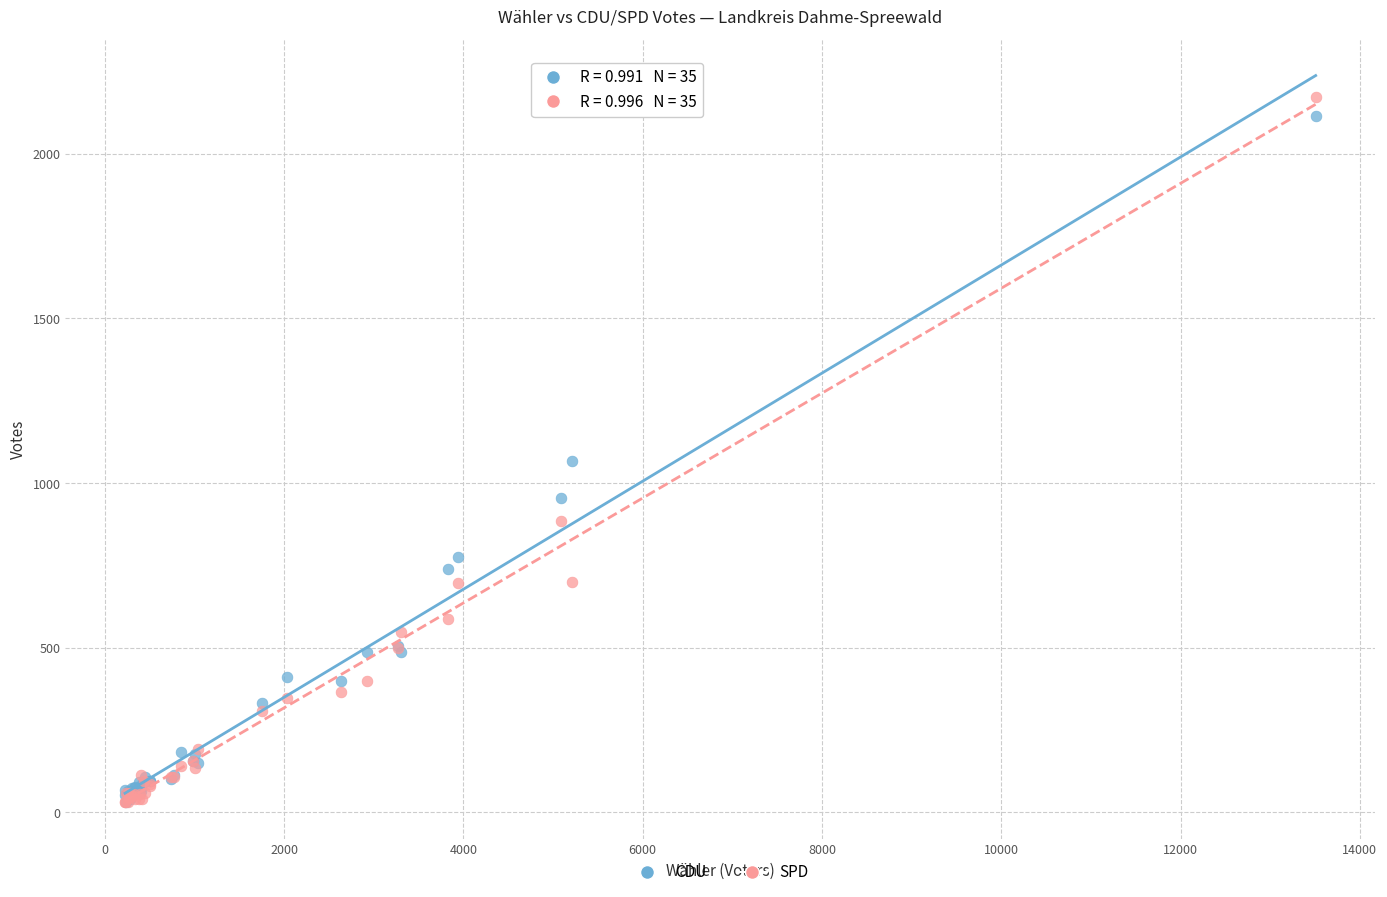

In the SPD series, what Y value is closest to 1101?

885